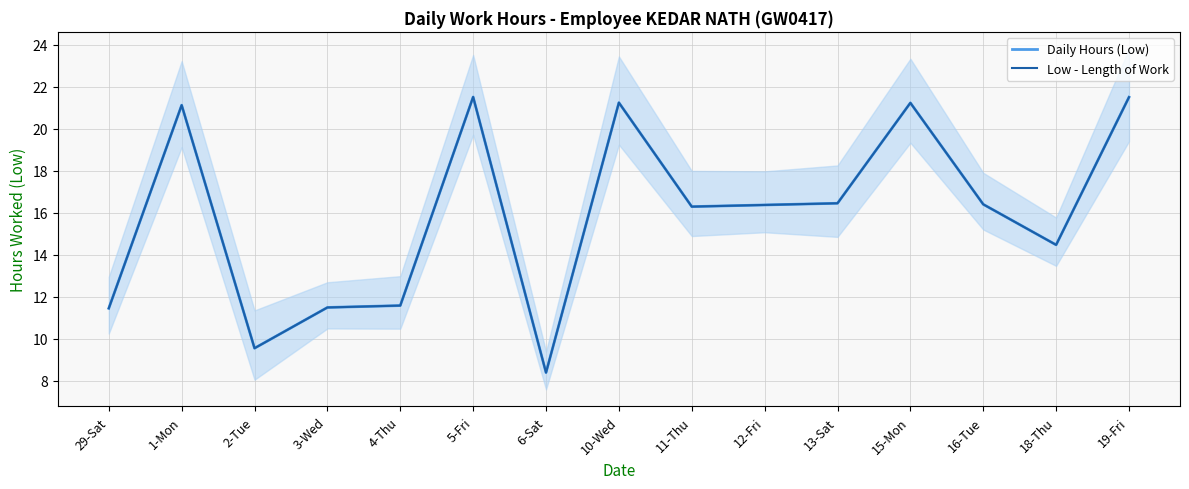

Which series has the largest total across all categories?

Daily Hours (Low)